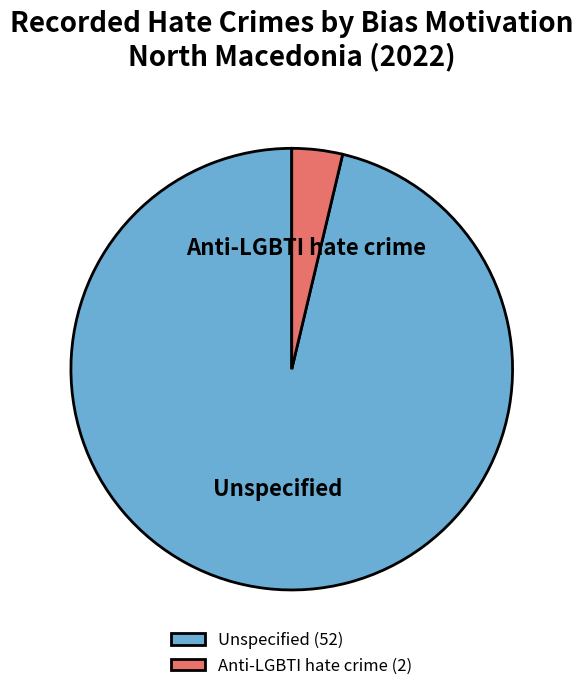

Is there any slice that represents more than half of the pie?

Yes